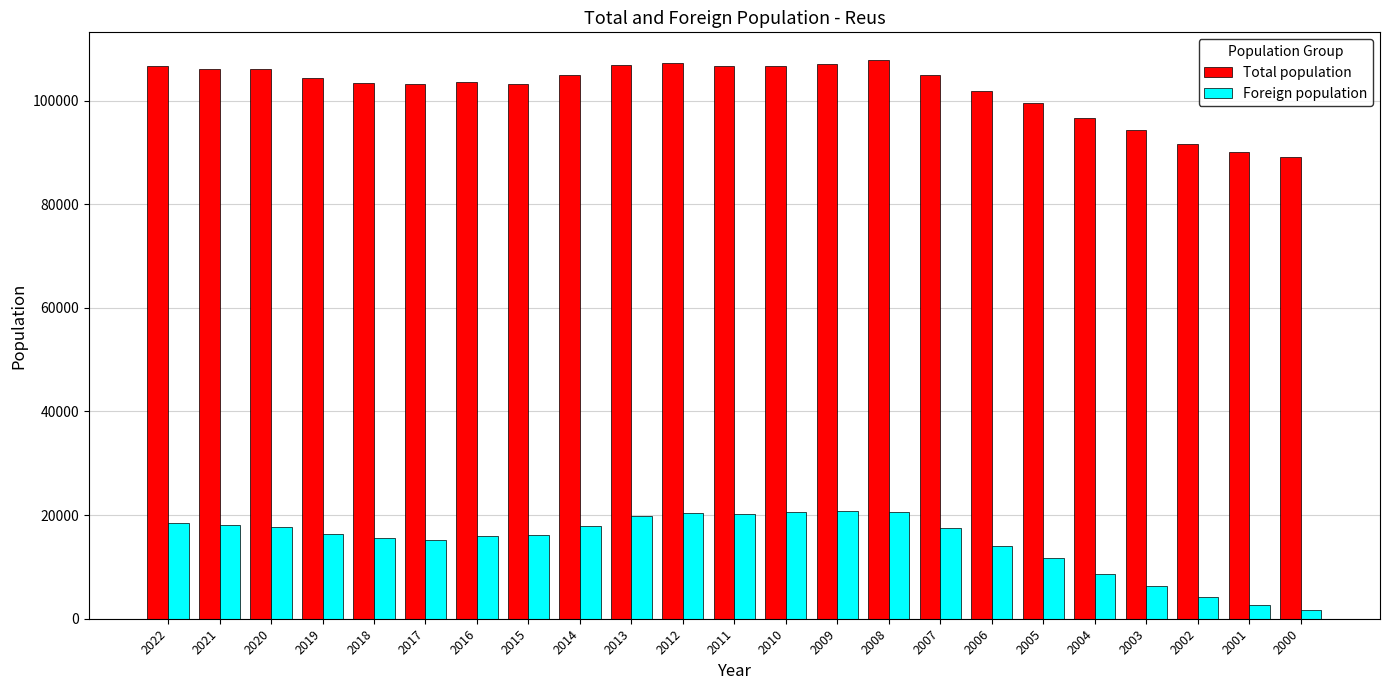

Where does the Foreign population series first go above 16441?

2022